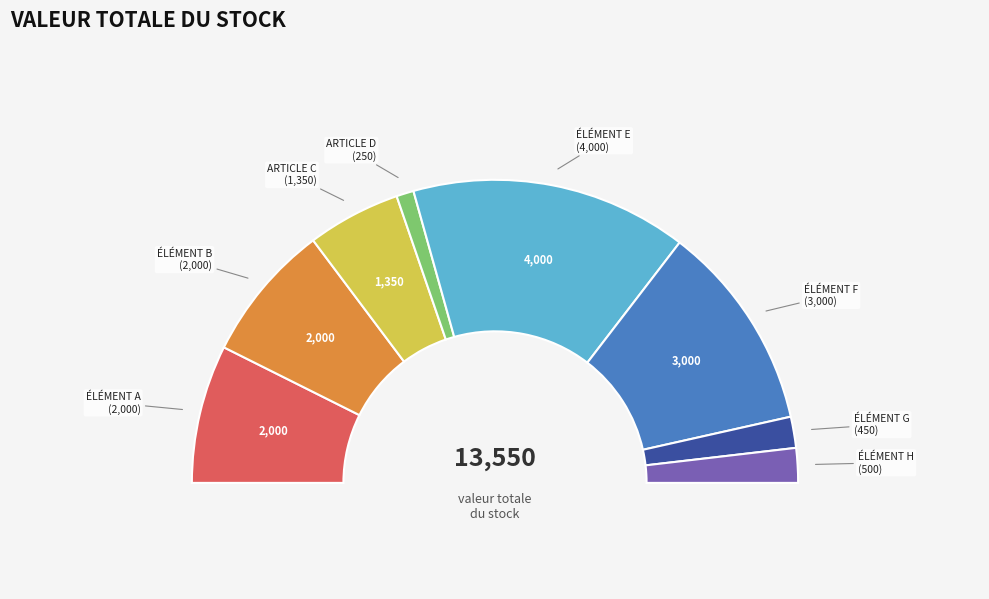

What is the change in value from ARTICLE D to ÉLÉMENT E?

+3750